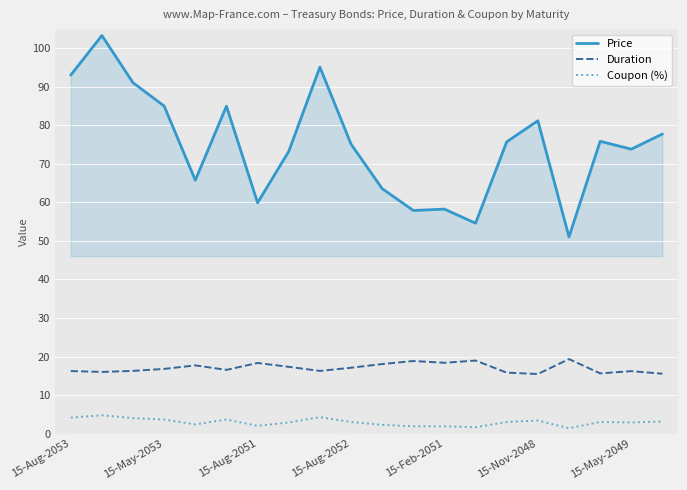

What are all the series names shown in the legend?

Price, Duration, Coupon (%)